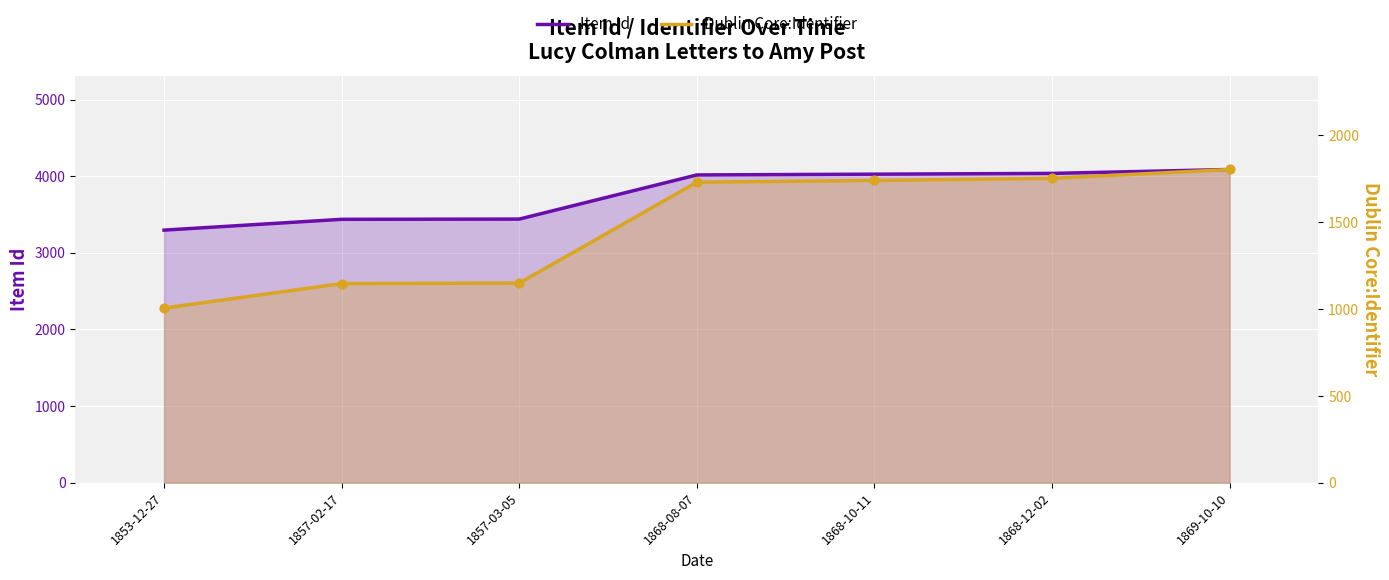

Which series contains the lowest Y value?

Dublin Core:Identifier